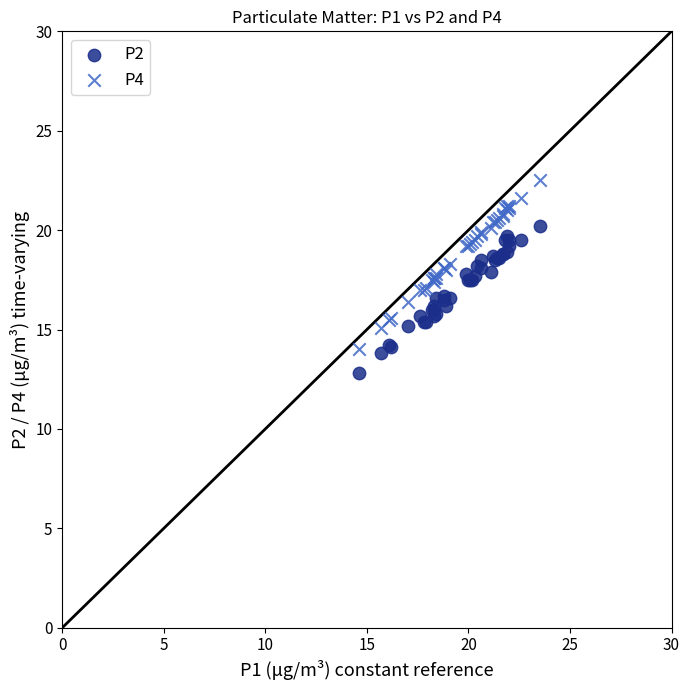

What is the X range (max minus min) for the scatter plot?

8.9